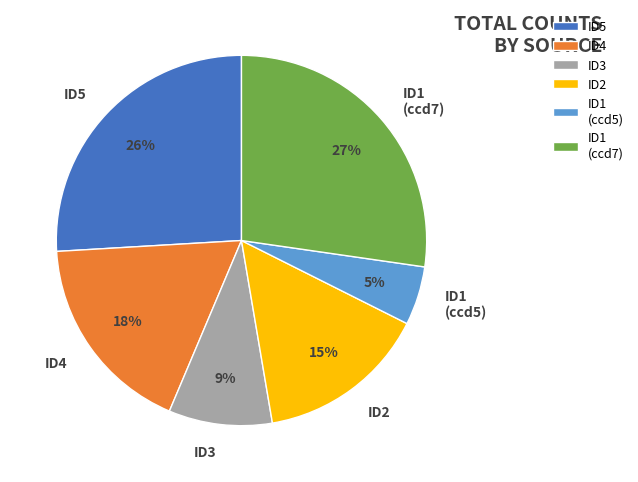

Do ID3 and ID1 (ccd7) together represent more than half of the pie?

No